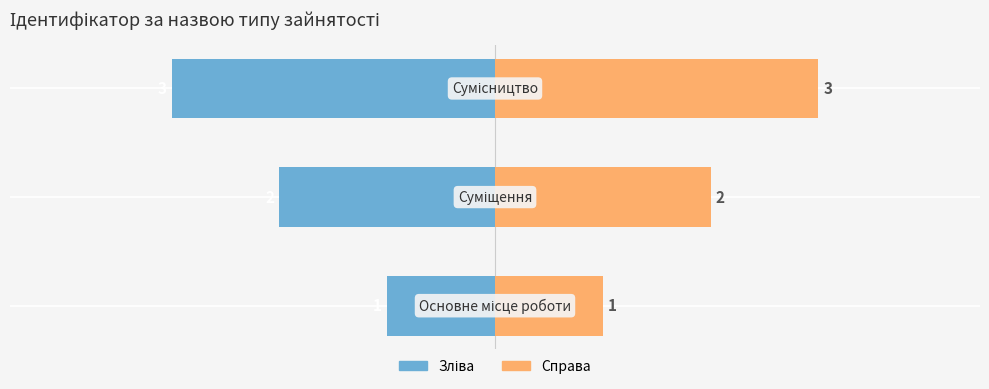

Reading left to right, transcribe all the data shown in this chart.

Ідентифікатор (зліва): −5=-1	−4=-2	−3=-3
Ідентифікатор (справа): −5=1	−4=2	−3=3